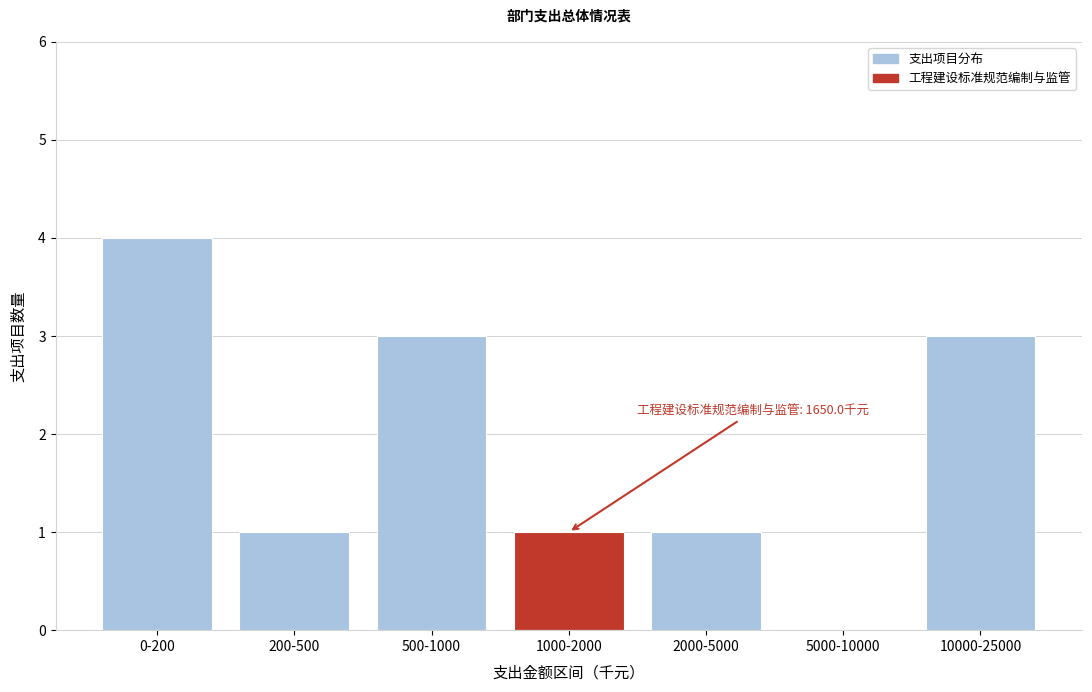

Reading left to right, transcribe all the data shown in this chart.

0-200=4	200-500=1	500-1000=3	1000-2000=1	2000-5000=1	5000-10000=0	10000-25000=3